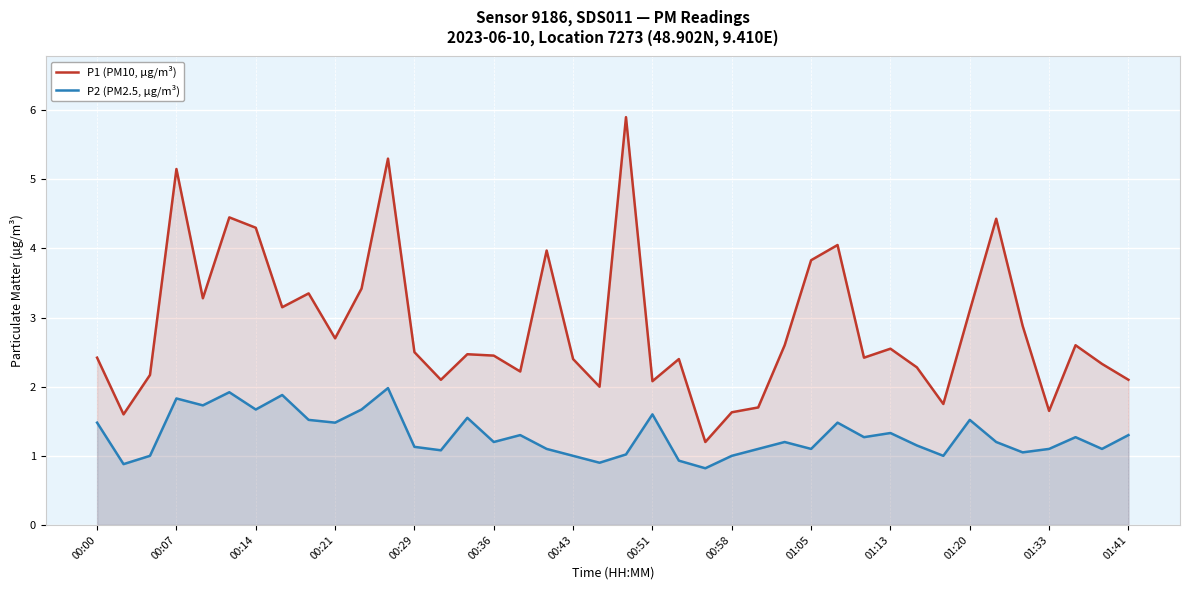

What is the sum of all P2 (PM2.5, µg/m³) values?

51.8